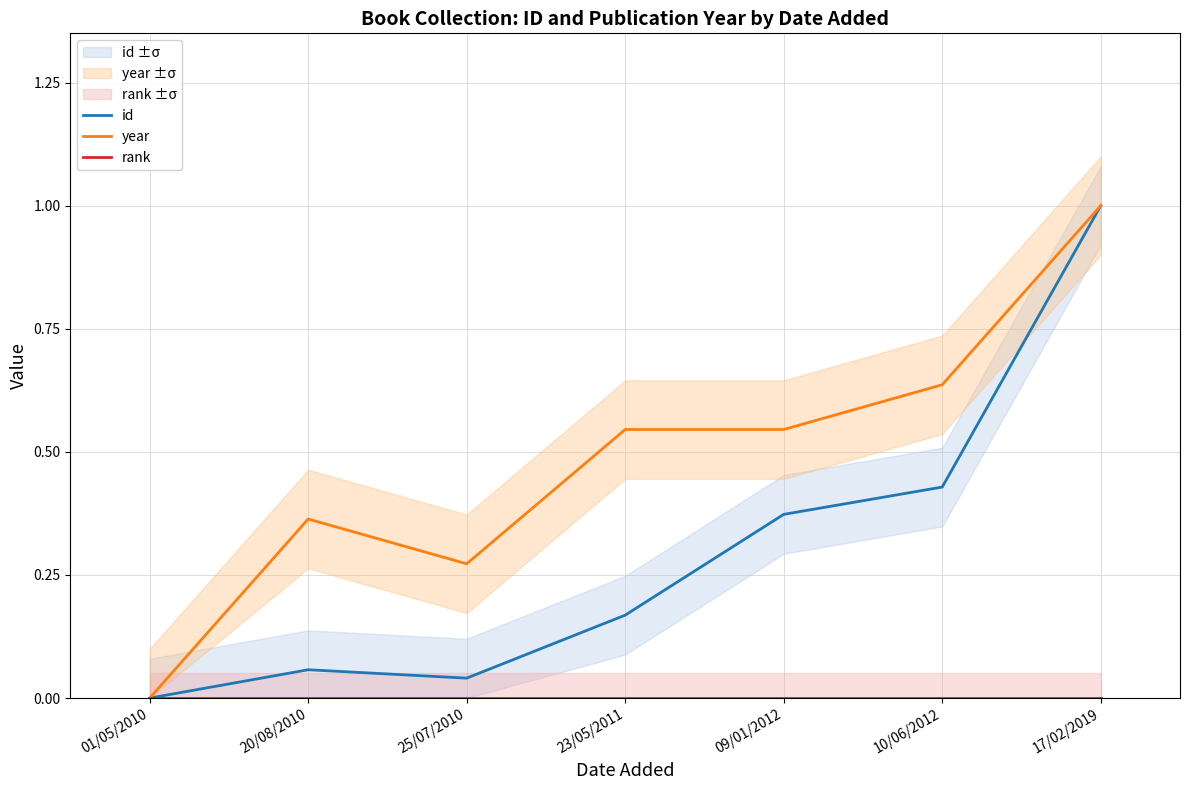

Where is the first local maximum for id?

20/08/2010